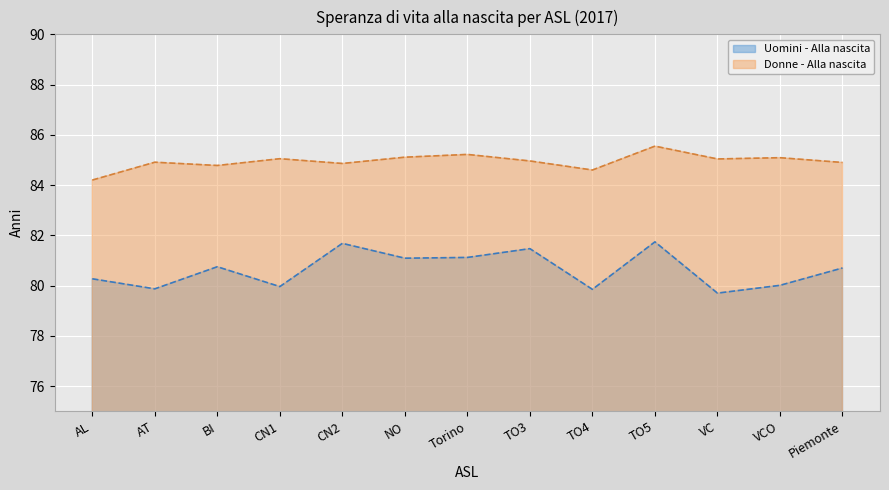

Between AT and Torino, which is larger?

Torino